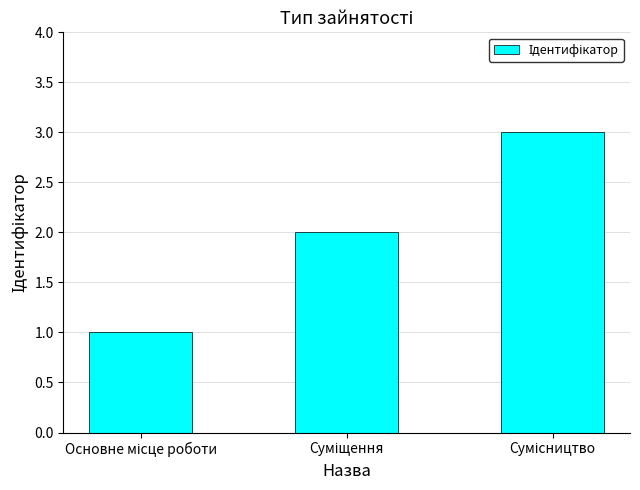

Reading left to right, list all the values displayed in this chart.

1	2	3